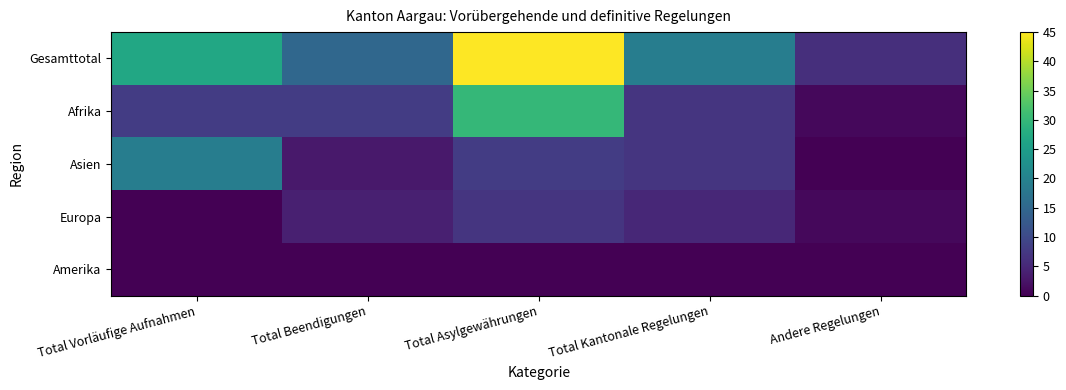

Which series has the largest total across all categories?

Gesamttotal